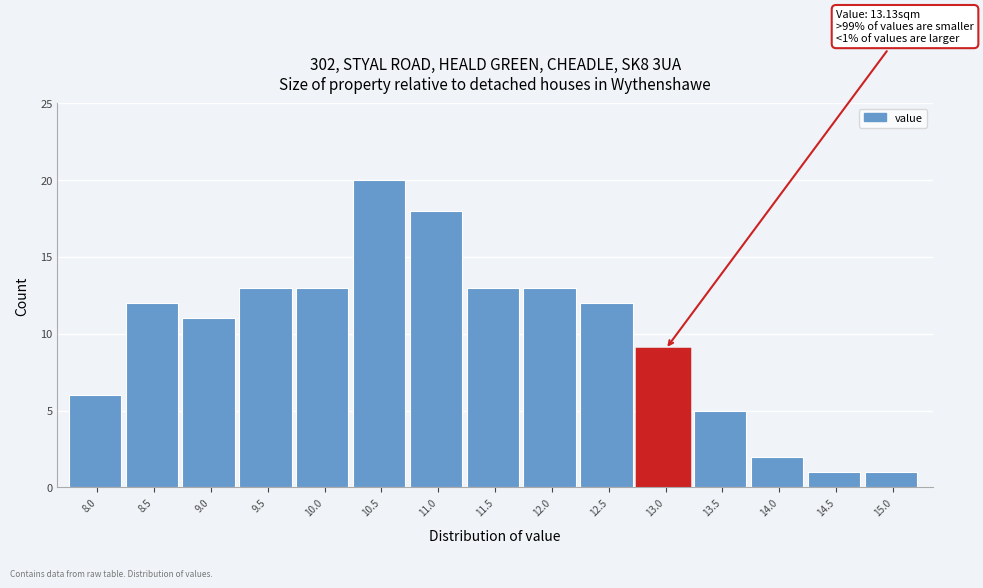

Reading right to left, extract all data points from this chart.

1	1	2	5	9	12	13	13	18	20	13	13	11	12	6